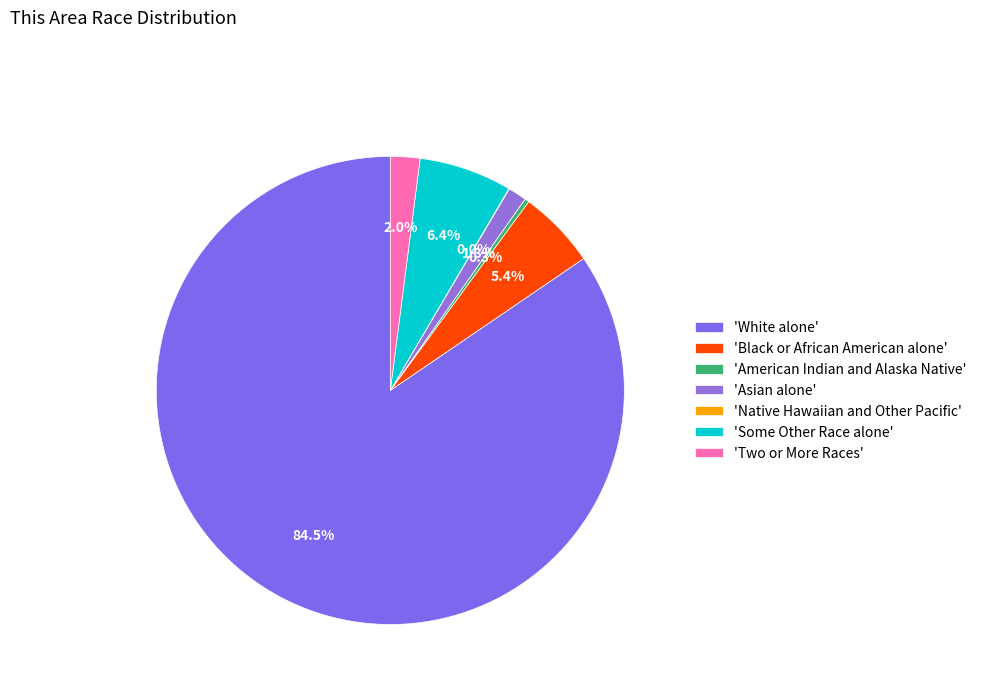

Which slice is the largest?

'White alone'